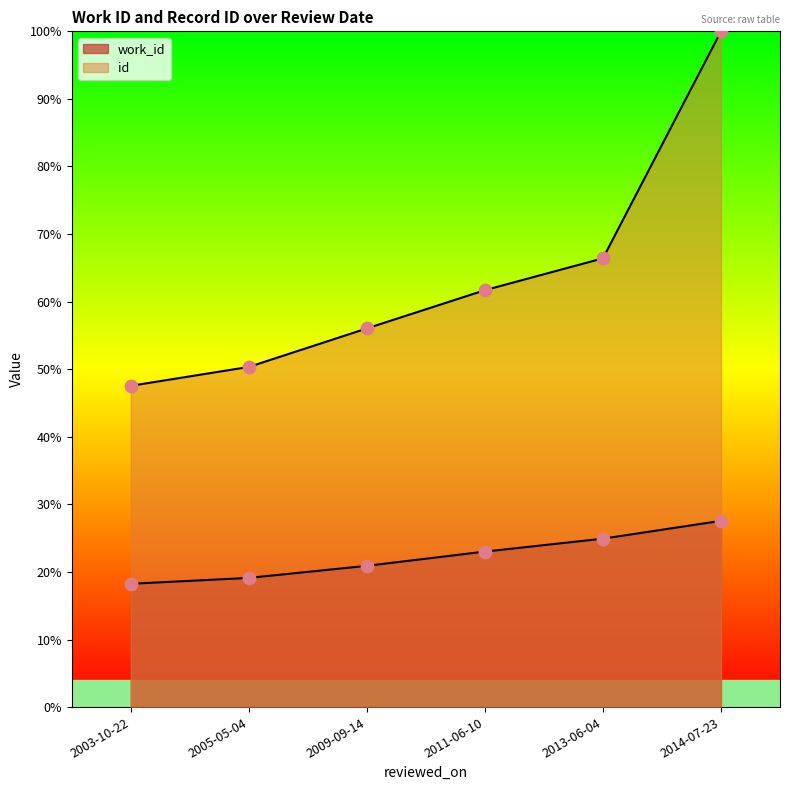

Is the value of work_id at 2013-06-04 greater than the value of id at 2009-09-14?

No